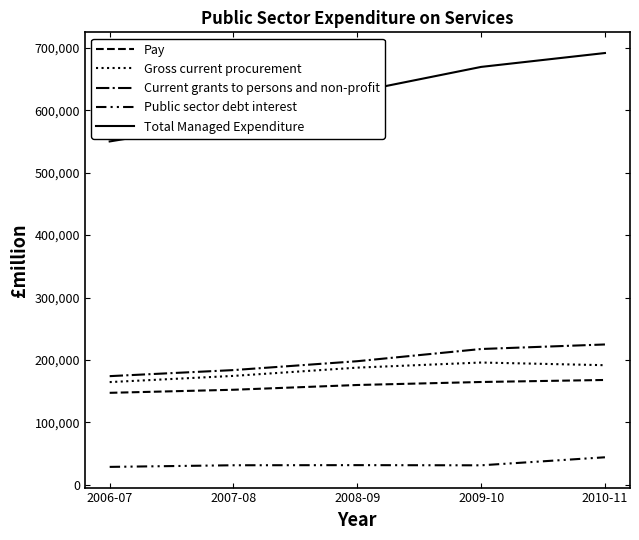

Does the chart have visible grid lines?

No